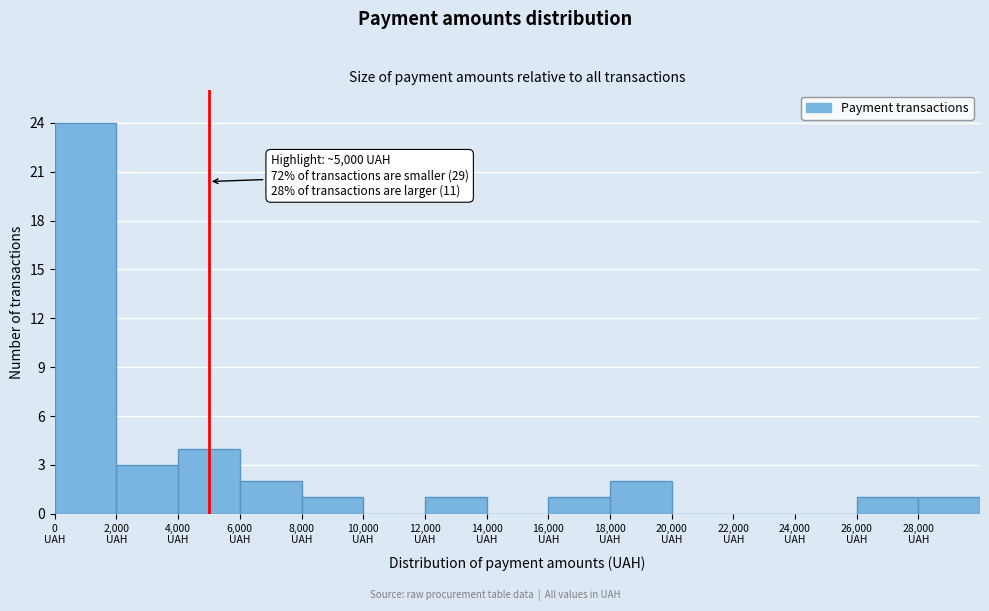

Over which range of the x-axis is the bar tallest?

0 to 2000